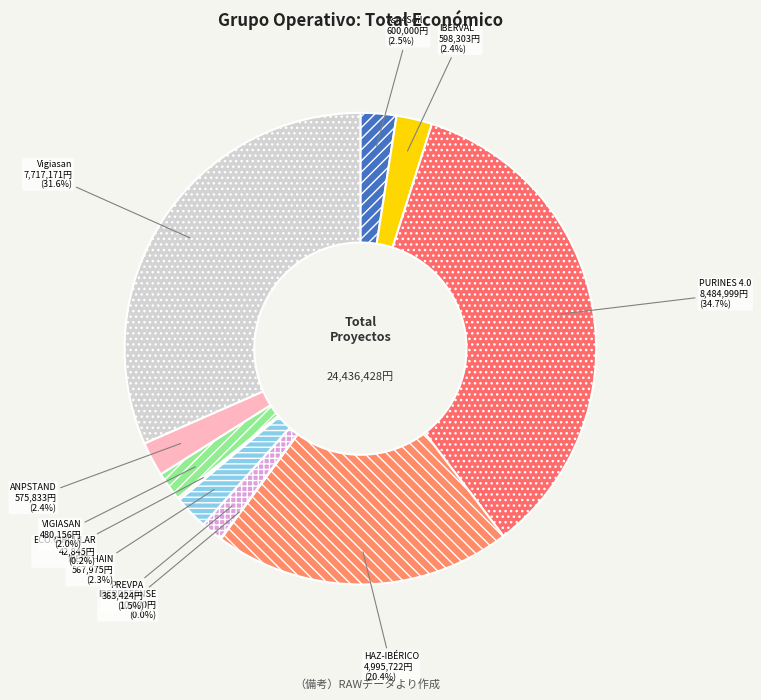

Rank the categories by value from lowest to highest.

IBERDEFENSE, ECO.CIRCULAR, PREVPA, VIGIASAN, IBERCHAIN, ANPSTAND, IBERVAL, Ash4Soil, HAZ-IBÉRICO, Vigiasan (2018), PURINES 4.0